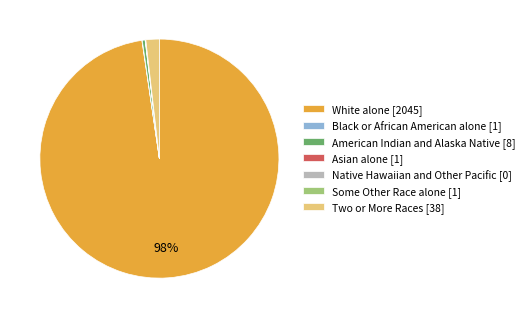

Is it true that White alone is 92% of the pie?

False